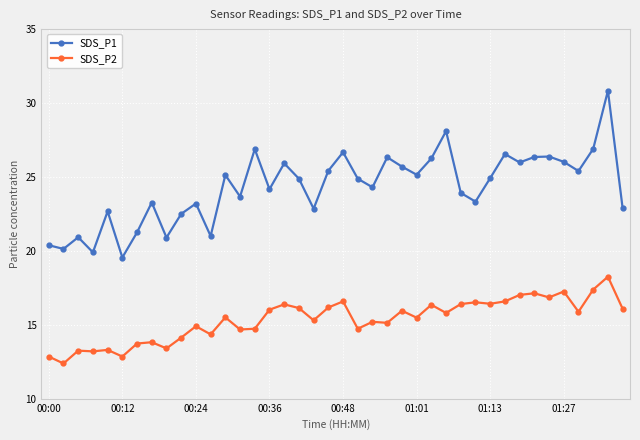

What is the maximum value shown in the chart?

30.8